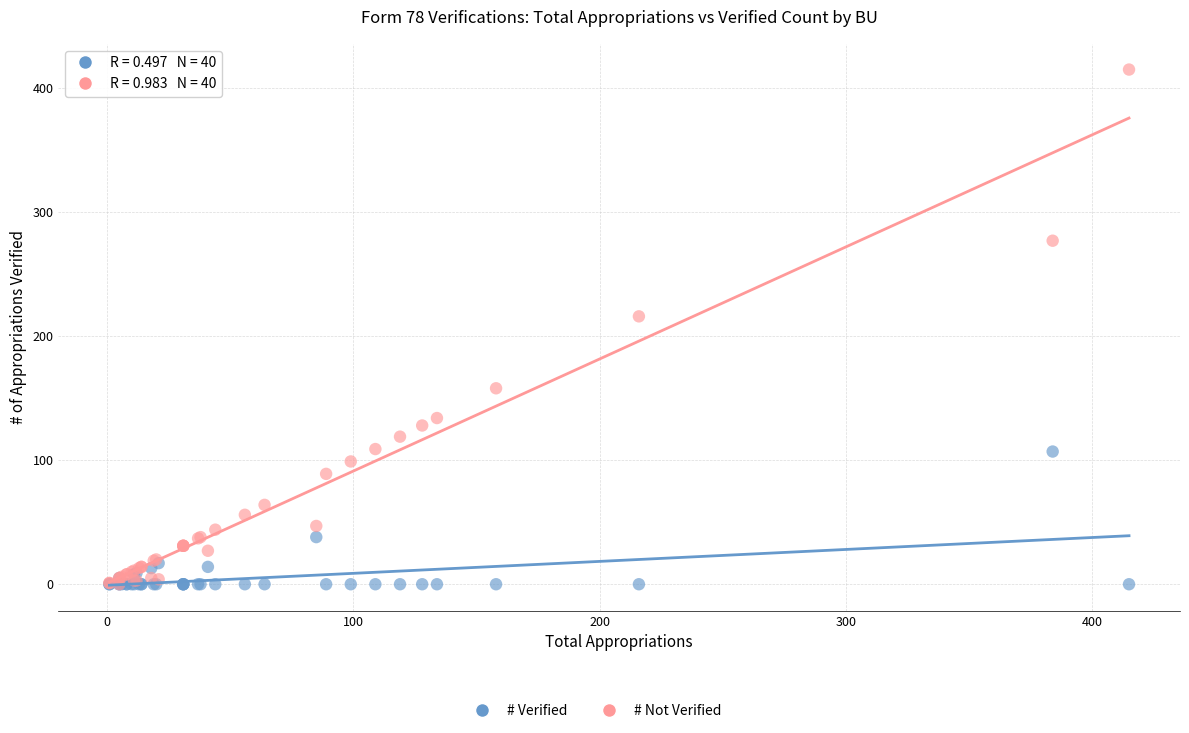

Across all series, what Y value is closest to 207?

216